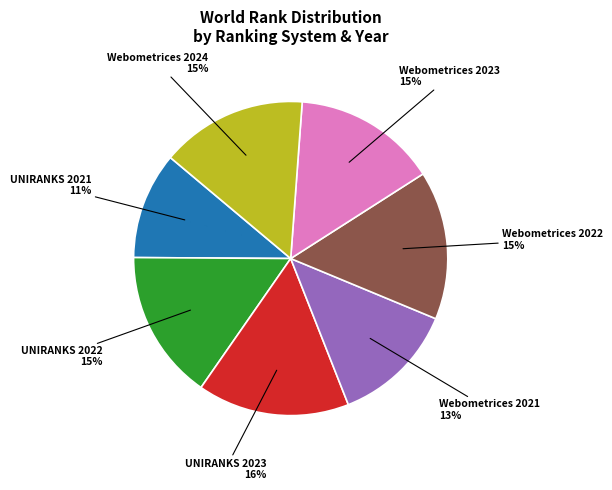

Is there any slice that represents more than half of the pie?

No